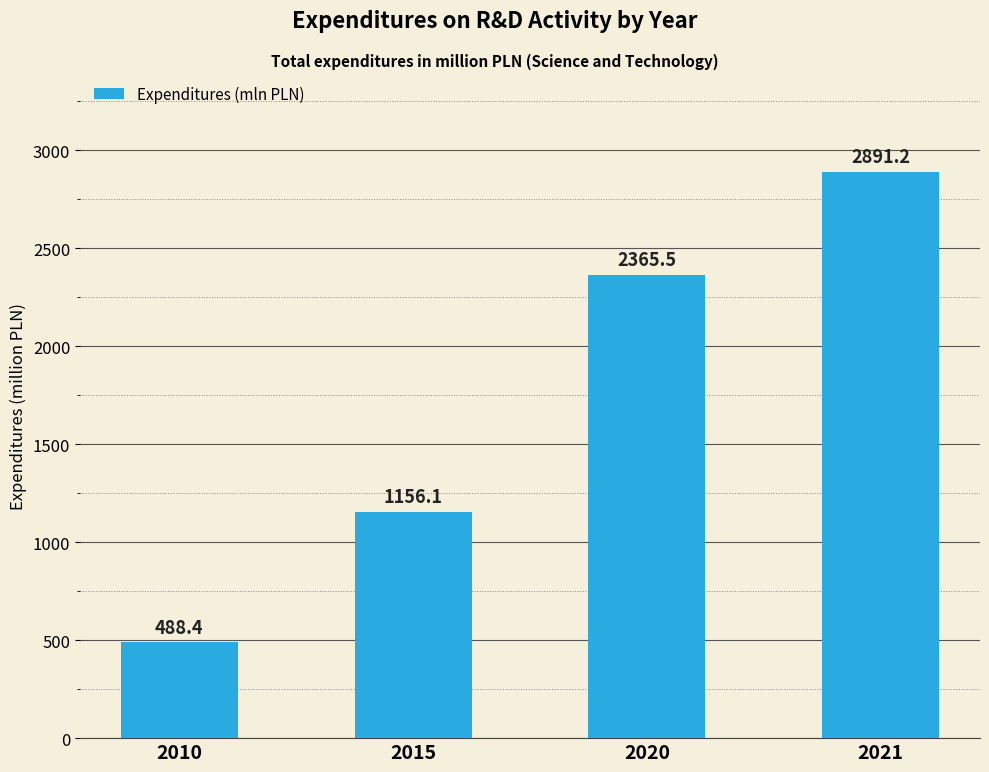

What is the sum of all values?

6901.2